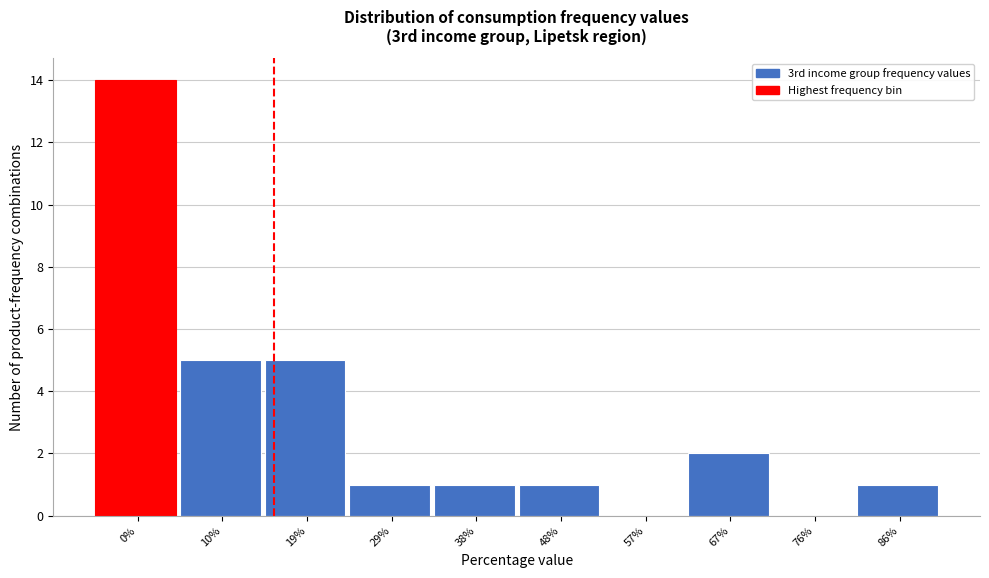

Reading left to right, list all the values displayed in this chart.

0%=14	10%=5	19%=5	29%=1	38%=1	48%=1	57%=0	67%=2	76%=0	86%=1